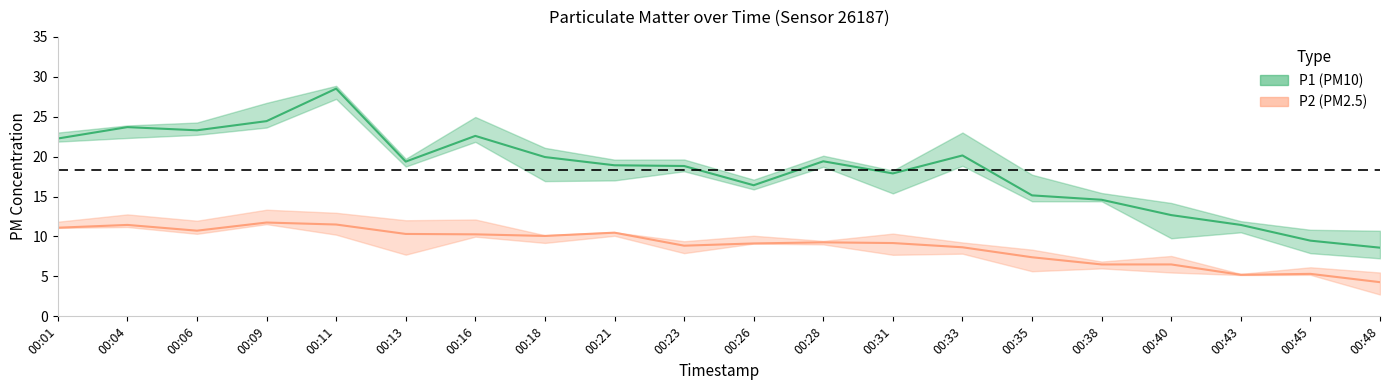

True or false: P2 and P1 intersect in this chart.

False